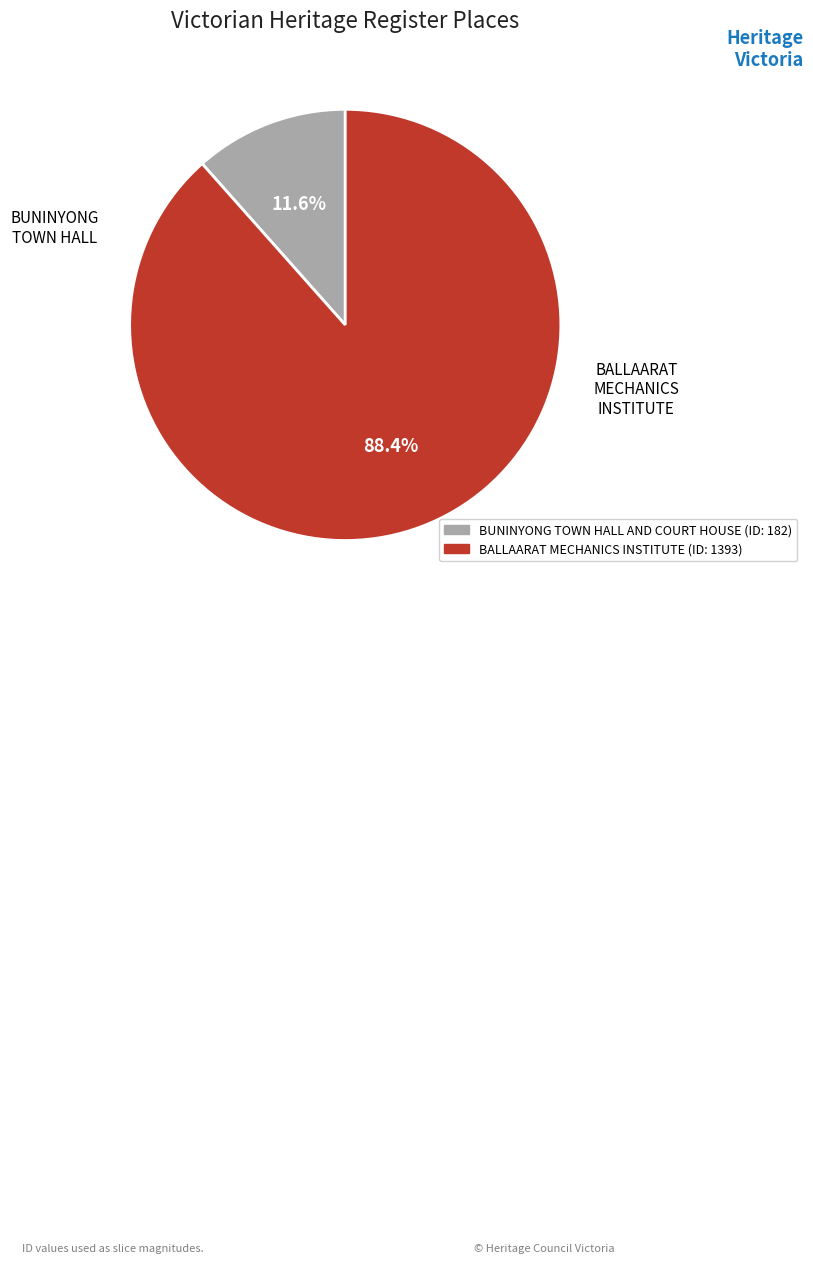

What is the total percentage of BUNINYONG TOWN HALL AND COURT HOUSE and BALLAARAT MECHANICS INSTITUTE?

100.0%